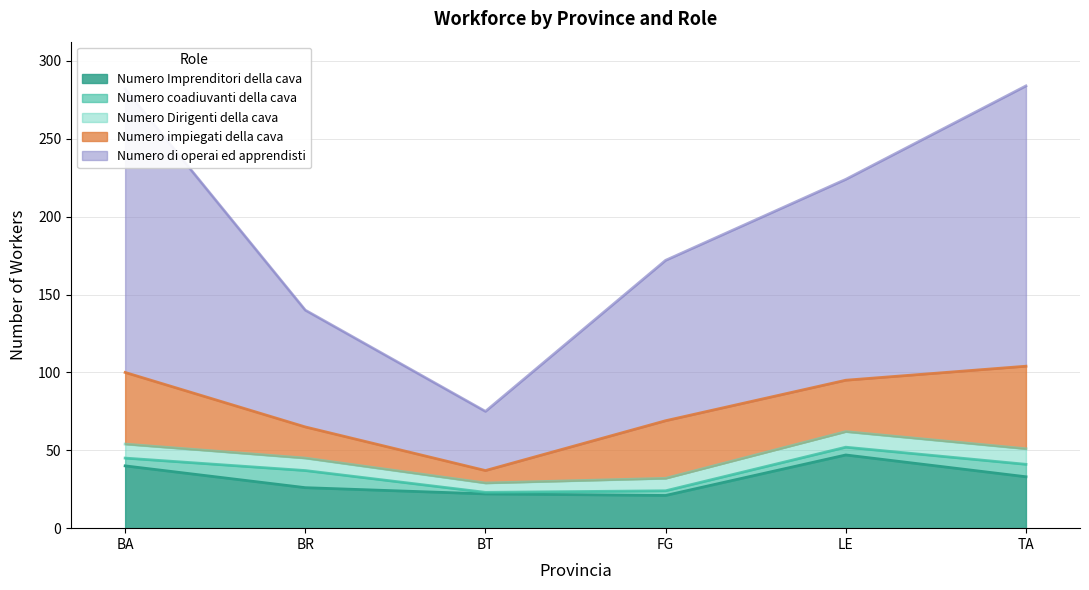

What is the total value across all series at FG?

172